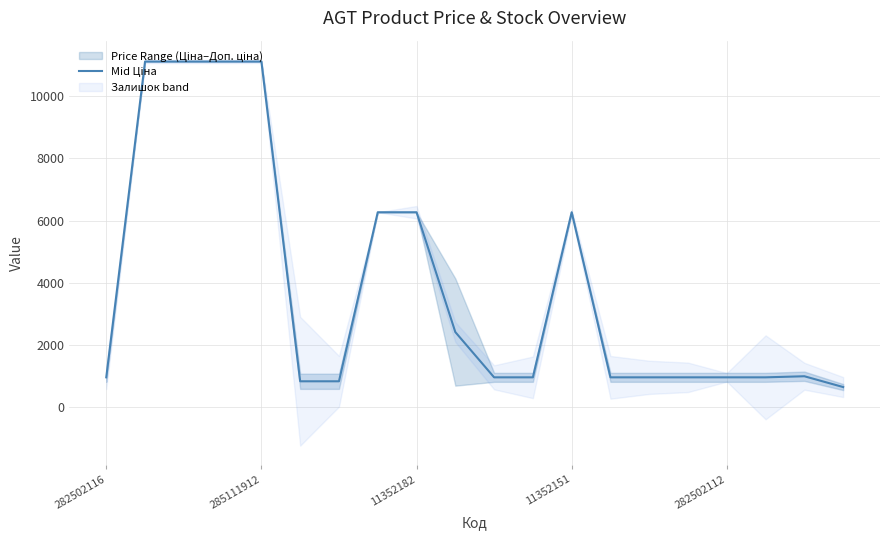

How many interior local peaks (higher than both neighbors) does the data have?

2